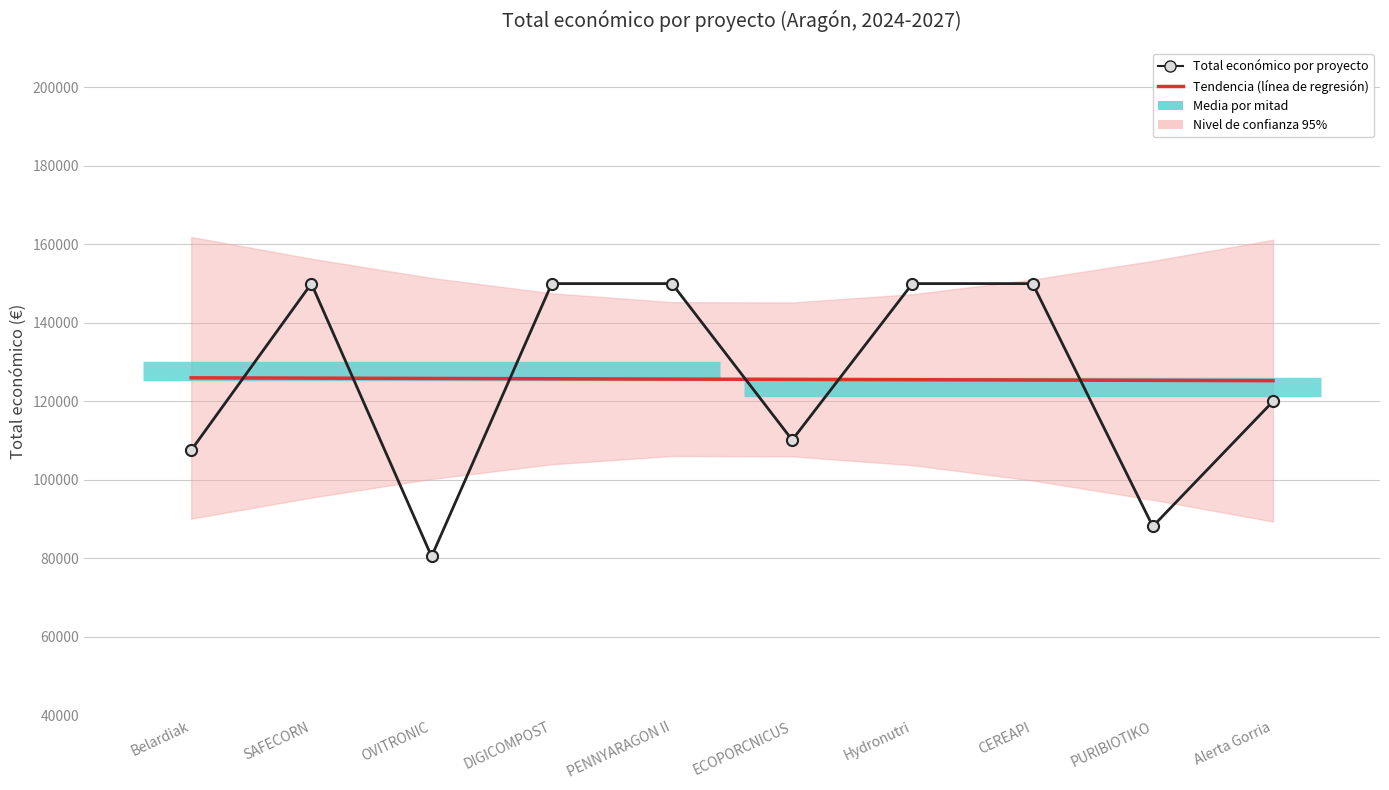

Which category has the highest value in the Tendencia (línea de regresión) series?

Belardiak